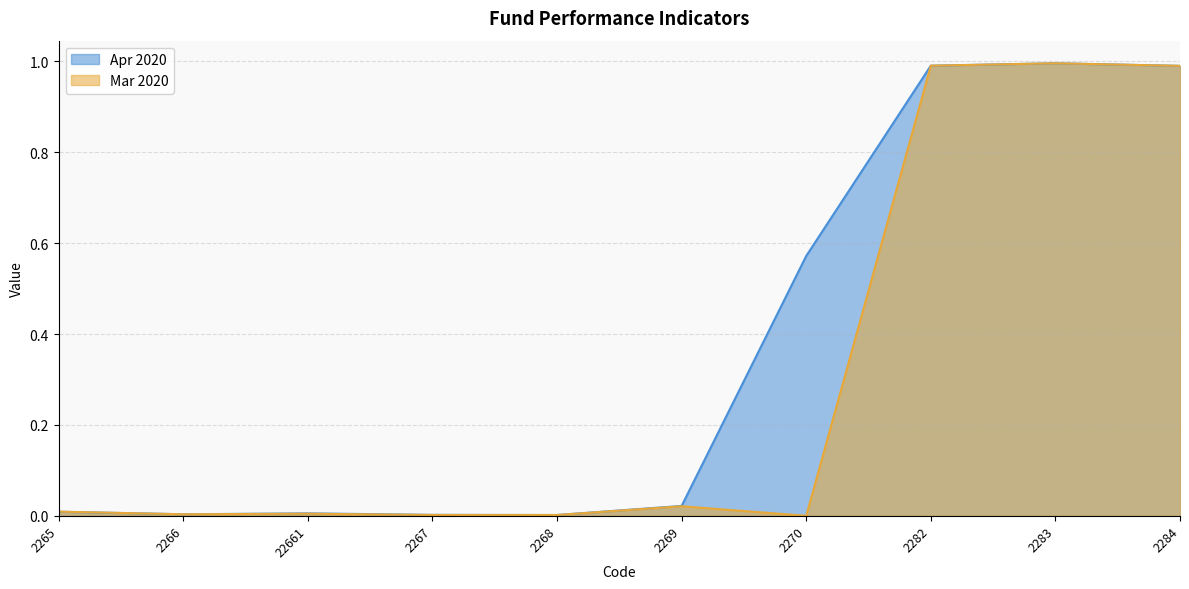

True or false: Mar 2020 has a value of 0.0 at 22661.

True